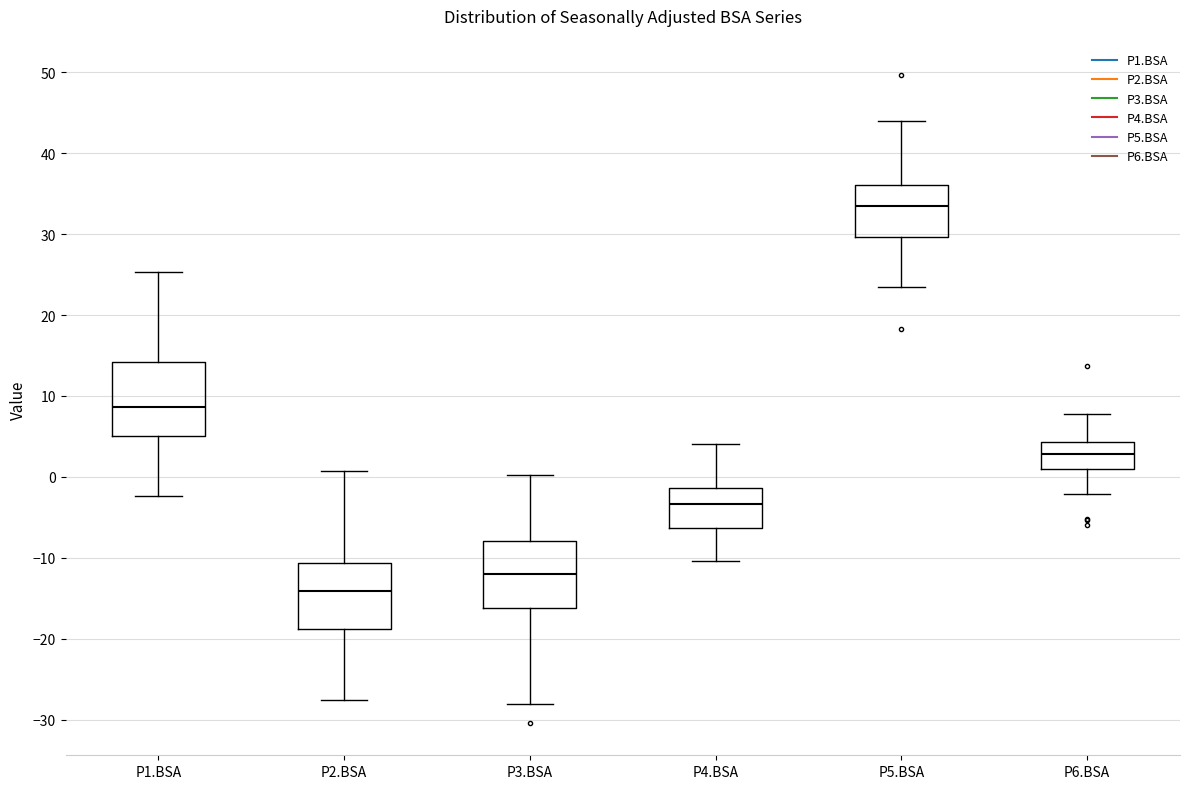

Reading left to right, read every box against the y-axis: the position of its median line, the range the box covers, and the ends of its whiskers. The values are not printed on the chart, so give them approximately, as read against the axis.

P1.BSA: median 9, box 5 to 14, whiskers -2 to 25
P2.BSA: median -14, box -19 to -11, whiskers -28 to 1
P3.BSA: median -12, box -16 to -8, whiskers -28 to 0
P4.BSA: median -3, box -6 to -1, whiskers -10 to 4
P5.BSA: median 34, box 30 to 36, whiskers 23 to 44
P6.BSA: median 3, box 1 to 4, whiskers -2 to 8